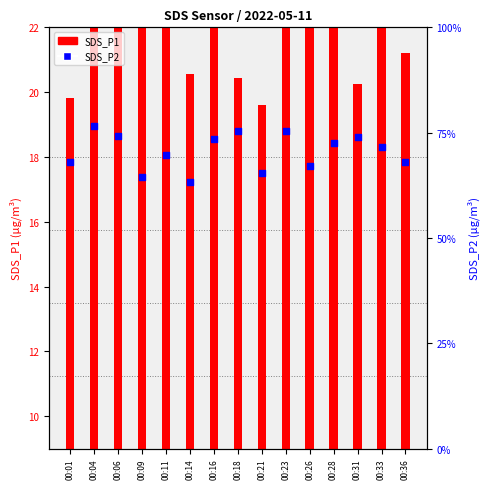

Which series has the largest total across all categories?

SDS_P1